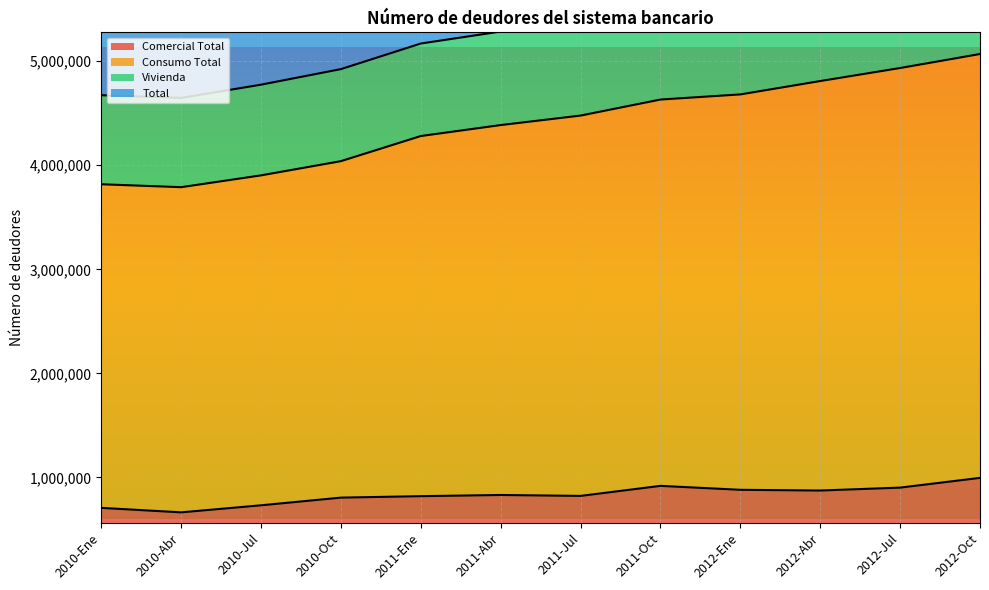

True or false: Vivienda and Comercial Total intersect in this chart.

False